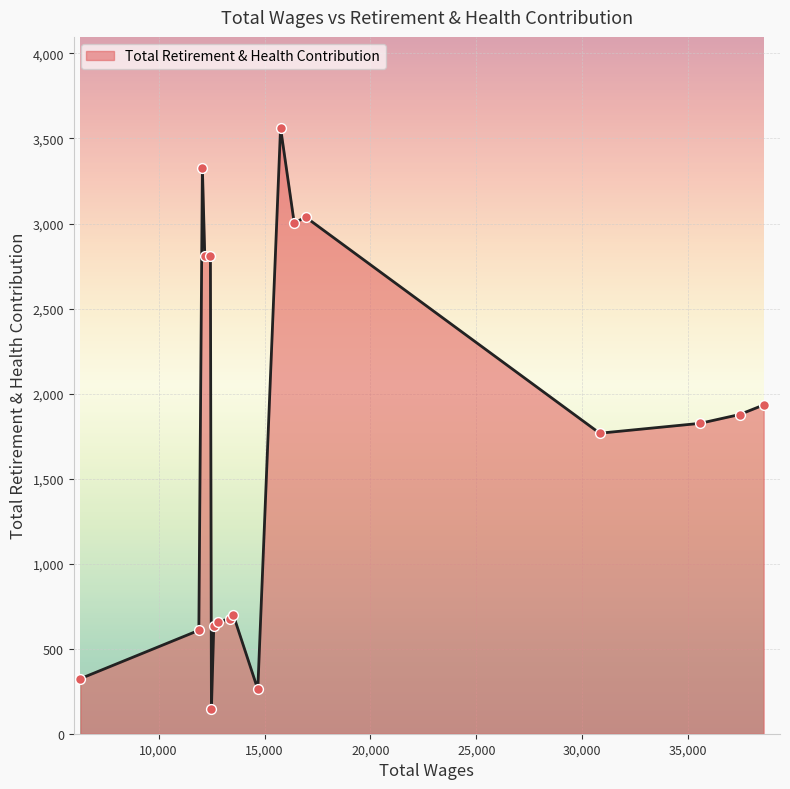

What is the difference between the maximum and minimum values?

3415